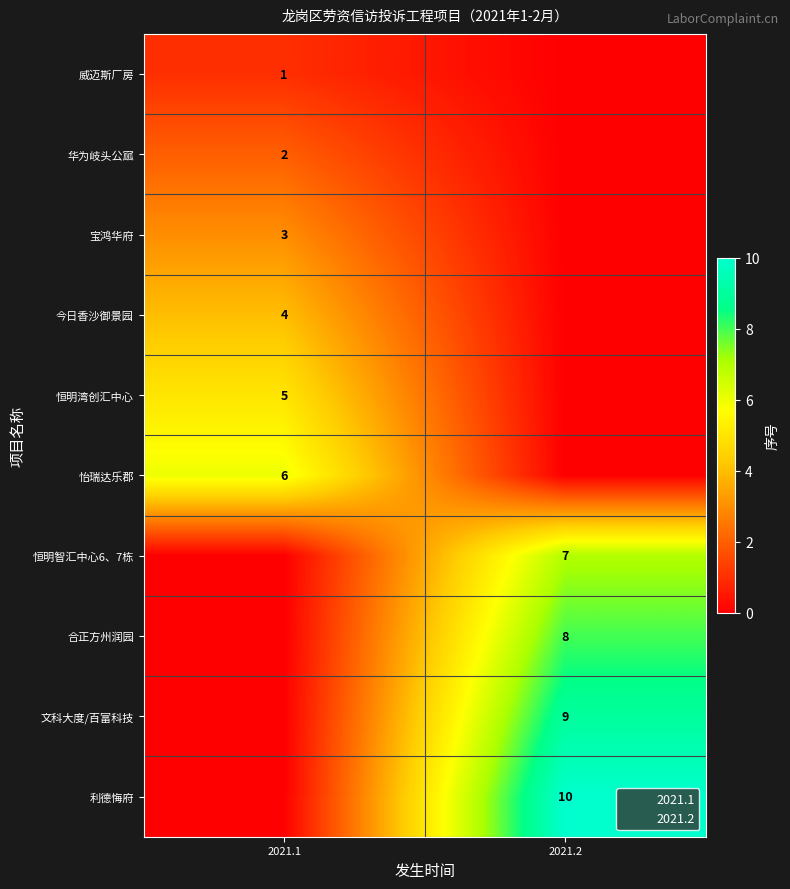

At which category does the chart reach its peak across all series?

2021.2